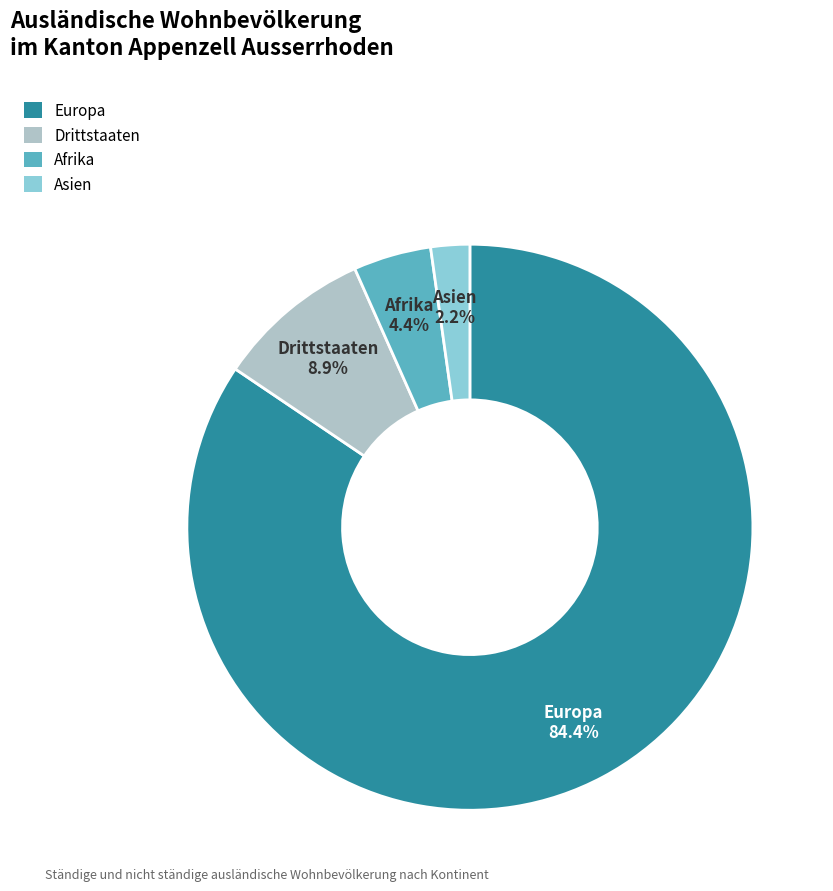

Does any single category account for the majority?

Yes